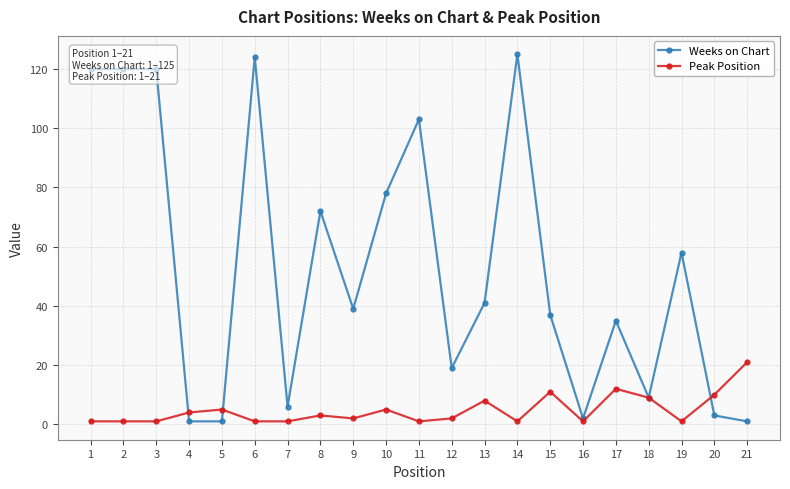

Reading left to right, transcribe all the data shown in this chart.

Weeks on Chart: 120	120	120	1	1	124	6	72	39	78	103	19	41	125	37	2	35	9	58	3	1
Peak Position: 1	1	1	4	5	1	1	3	2	5	1	2	8	1	11	1	12	9	1	10	21